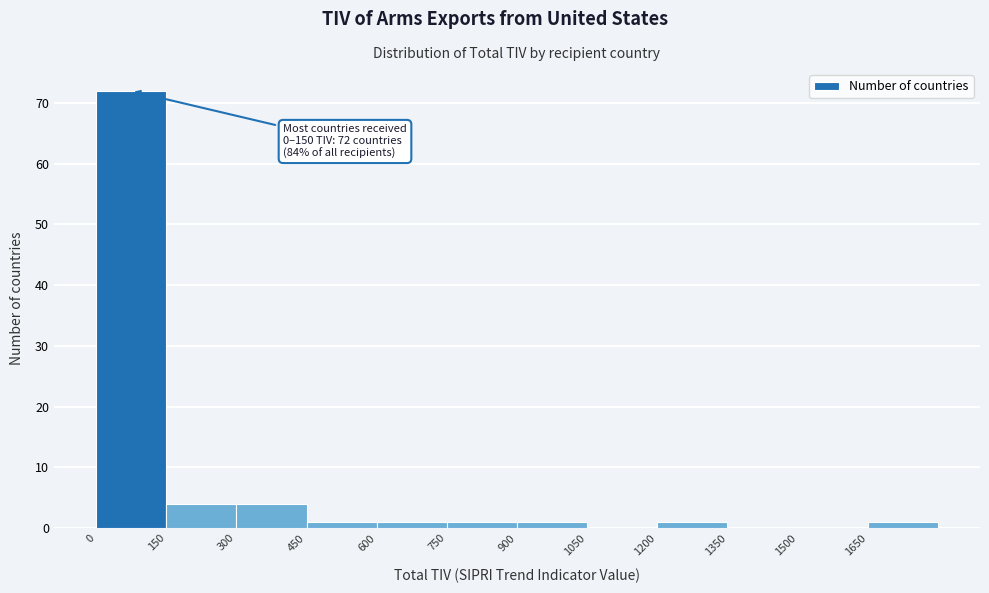

Which range on the x-axis has the tallest bar?

0 to 150